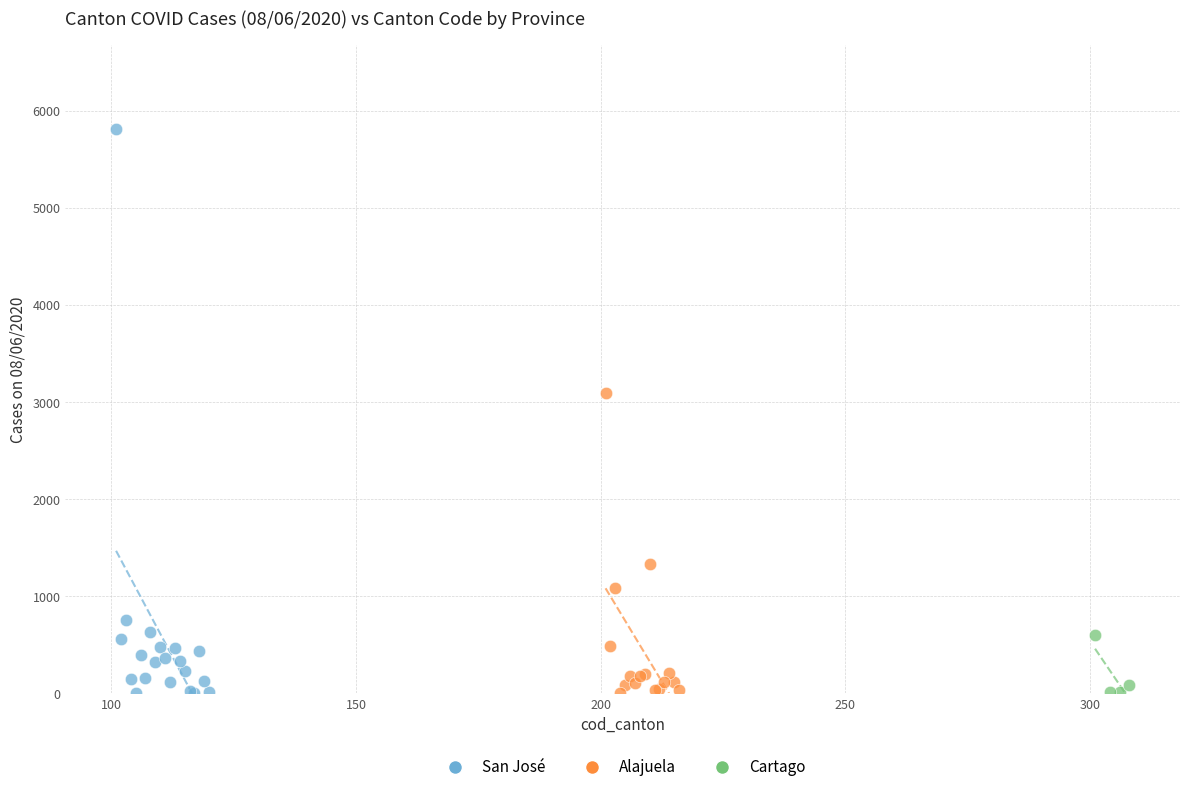

Which series has the widest spread of Y values?

San José